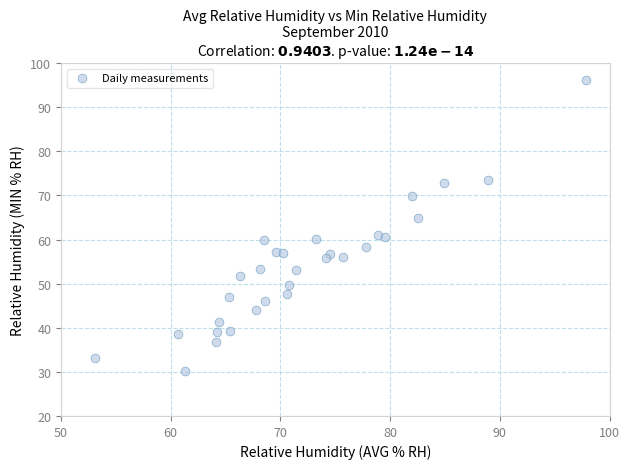

What is the range of X values (max minus min)?

44.8